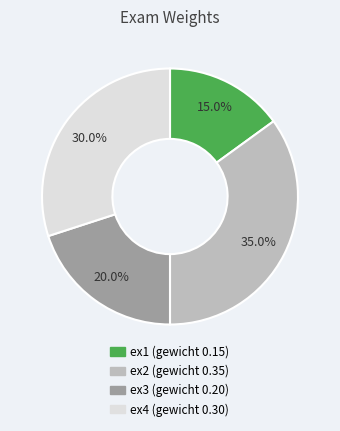

What is the total percentage of ex4 and ex1?

45.0%